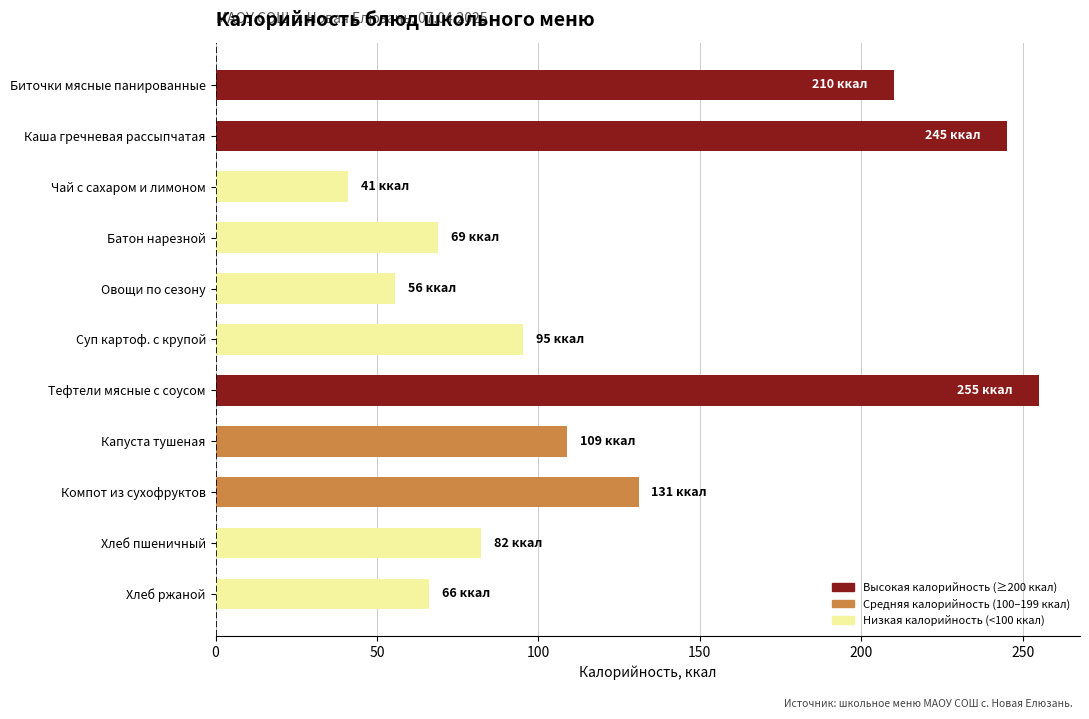

Reading top to bottom, what are all the values shown in this chart?

210.0	245.0	41.0	69.0	55.7	95.2	255.0	109.0	131.0	82.2	66.0